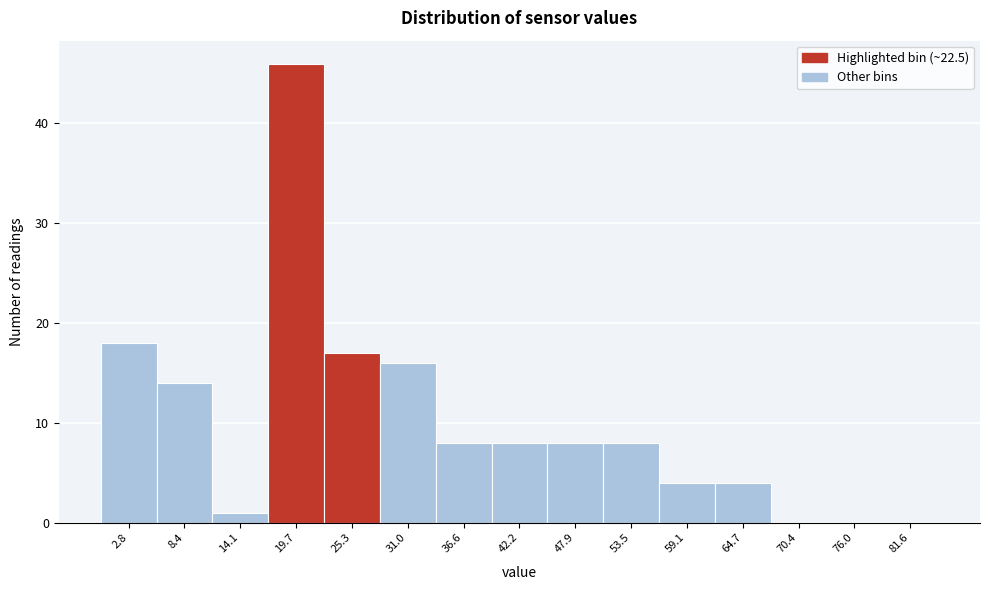

How tall is the bar that spans 62 to 68 on the x-axis? Neither the bar edges nor the heights are printed on the chart, so give them approximately, as read against the axes.

4